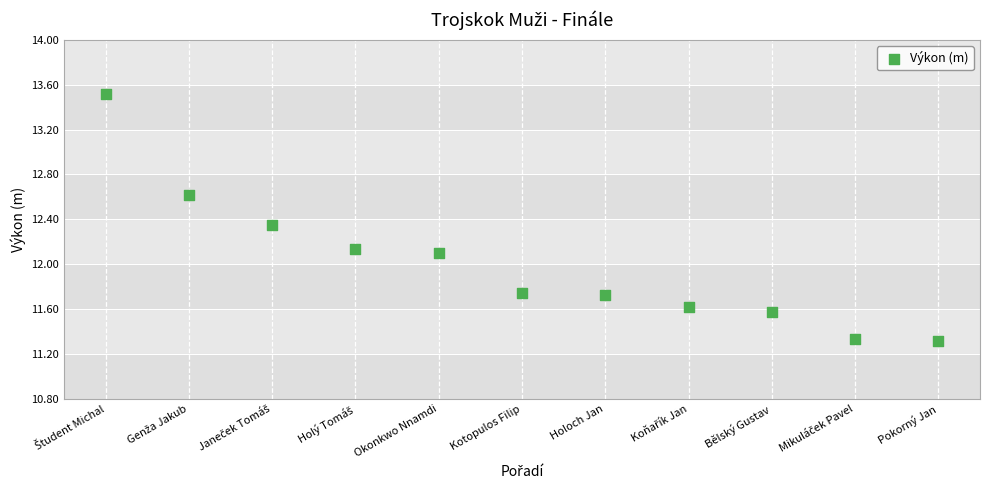

What is the range of X values (max minus min)?

10.0